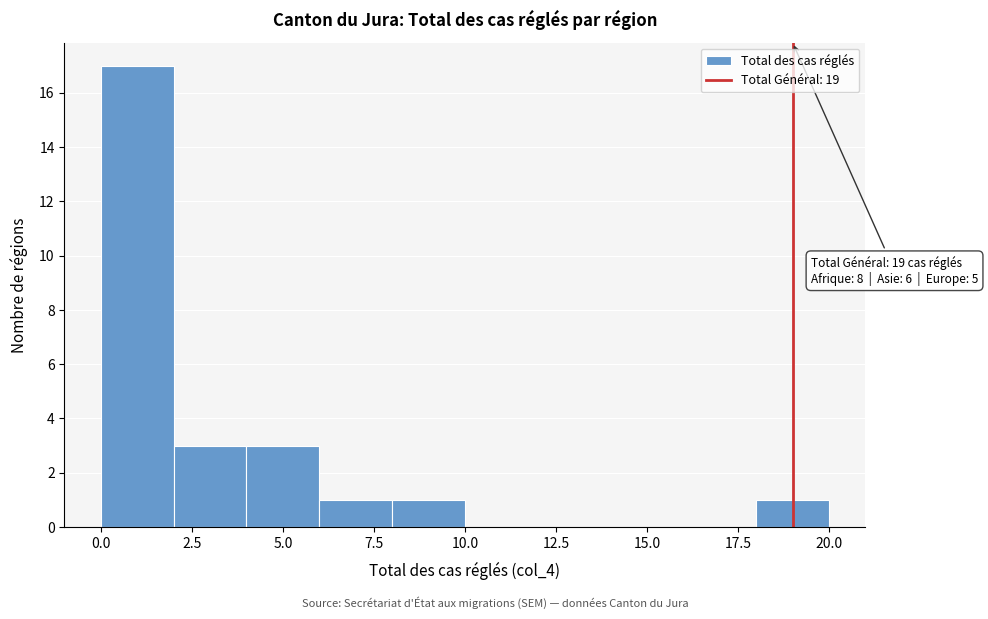

Over which range of the x-axis is the bar tallest?

0 to 2